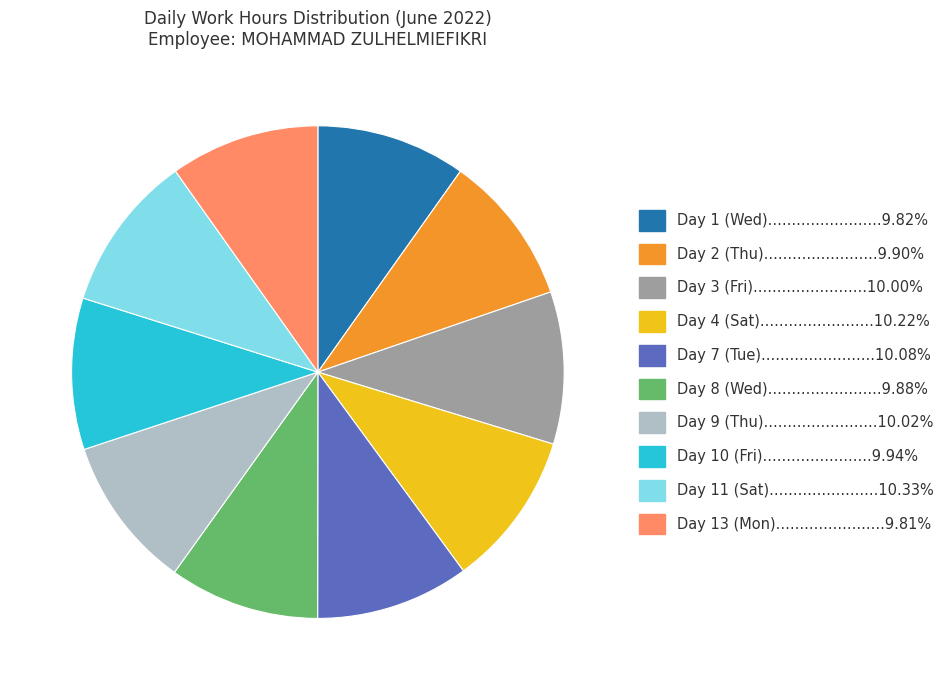

Is there a majority slice in this chart?

No